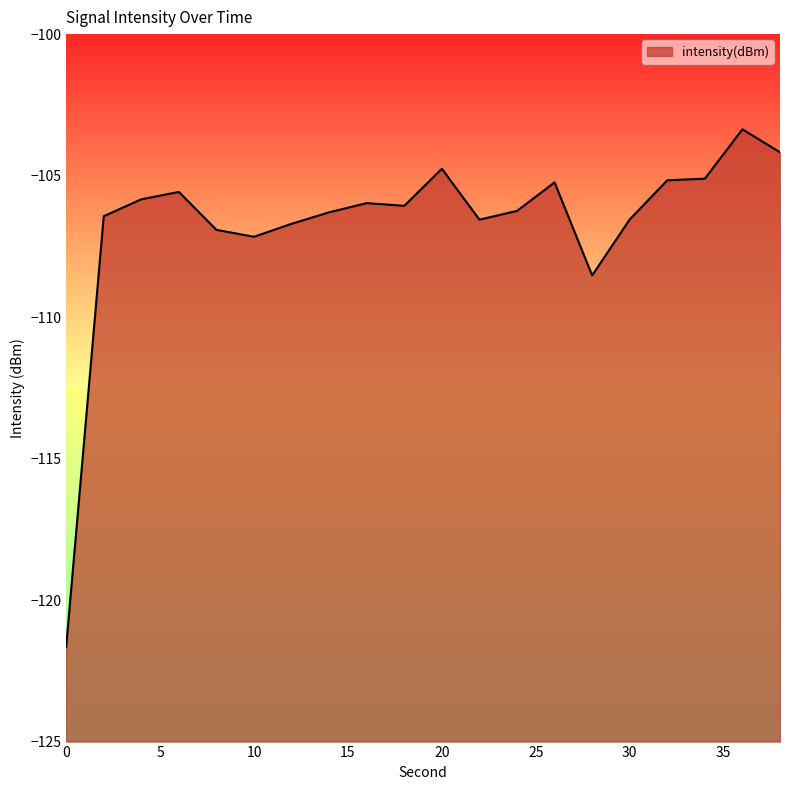

How many points are lower than both their immediate neighbors (excluding endpoints)?

4